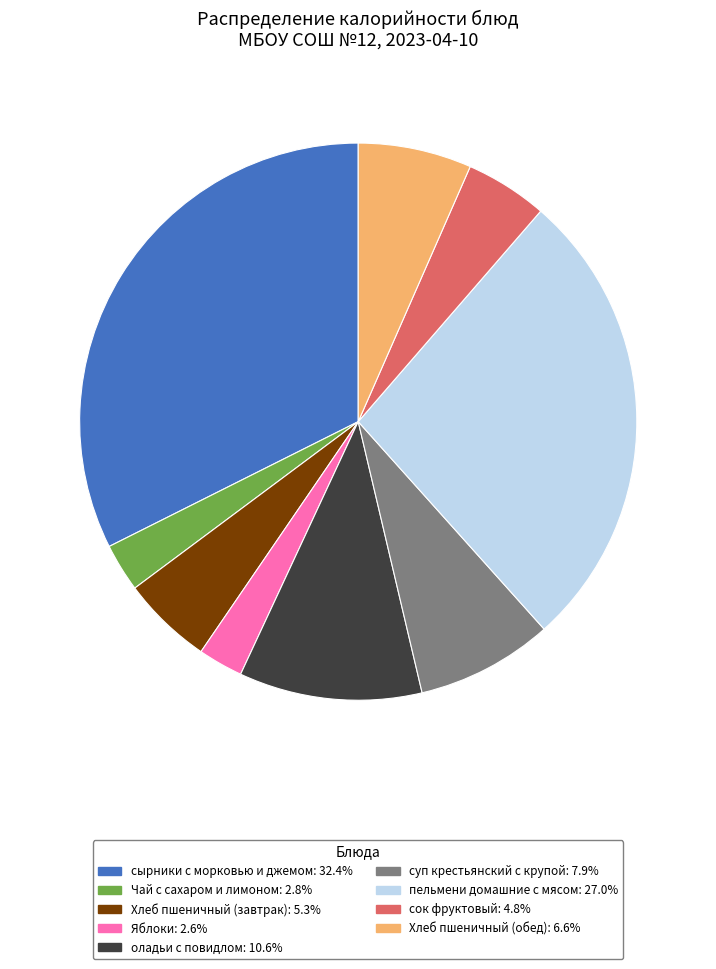

How many slices are in this pie chart?

9